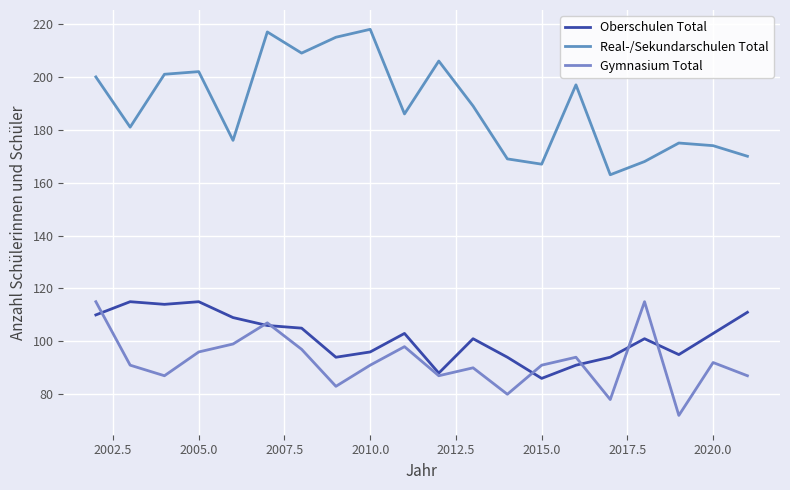

Count the number of data series in this chart.

3